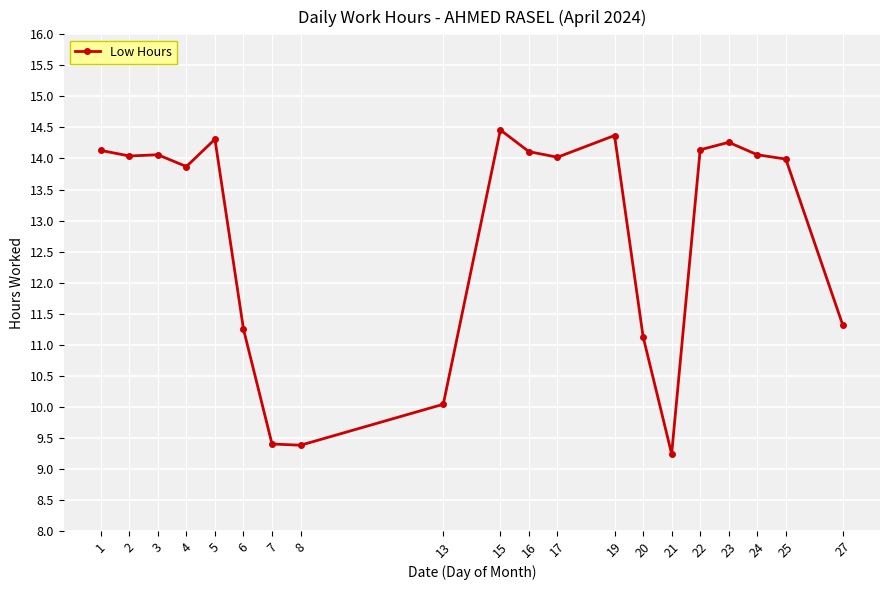

True or false: there are more than 1 points higher than both neighbors.

True